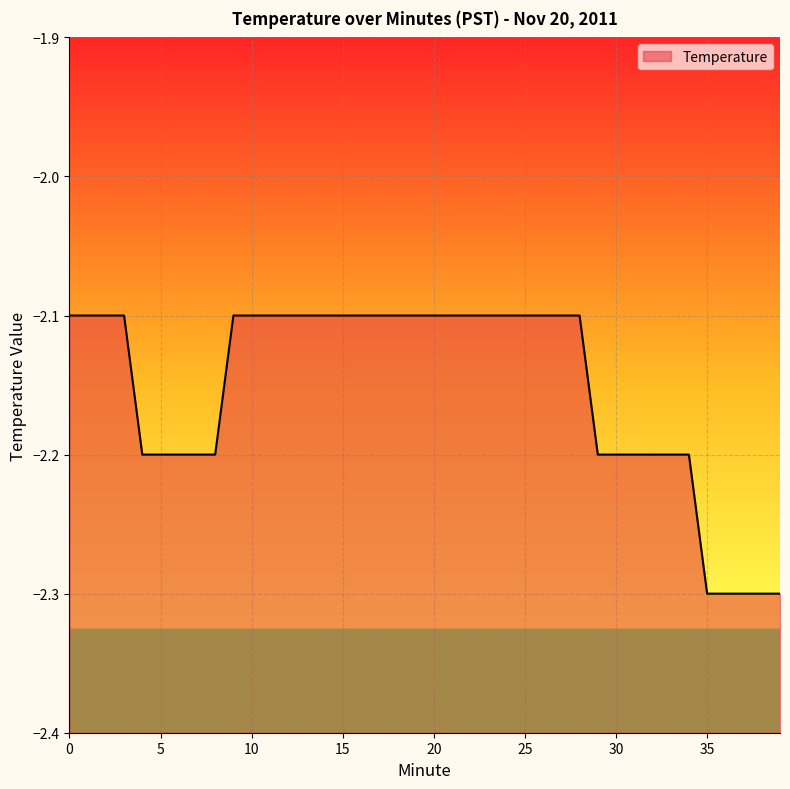

What is the change in value from 8 to 13?

+0.1